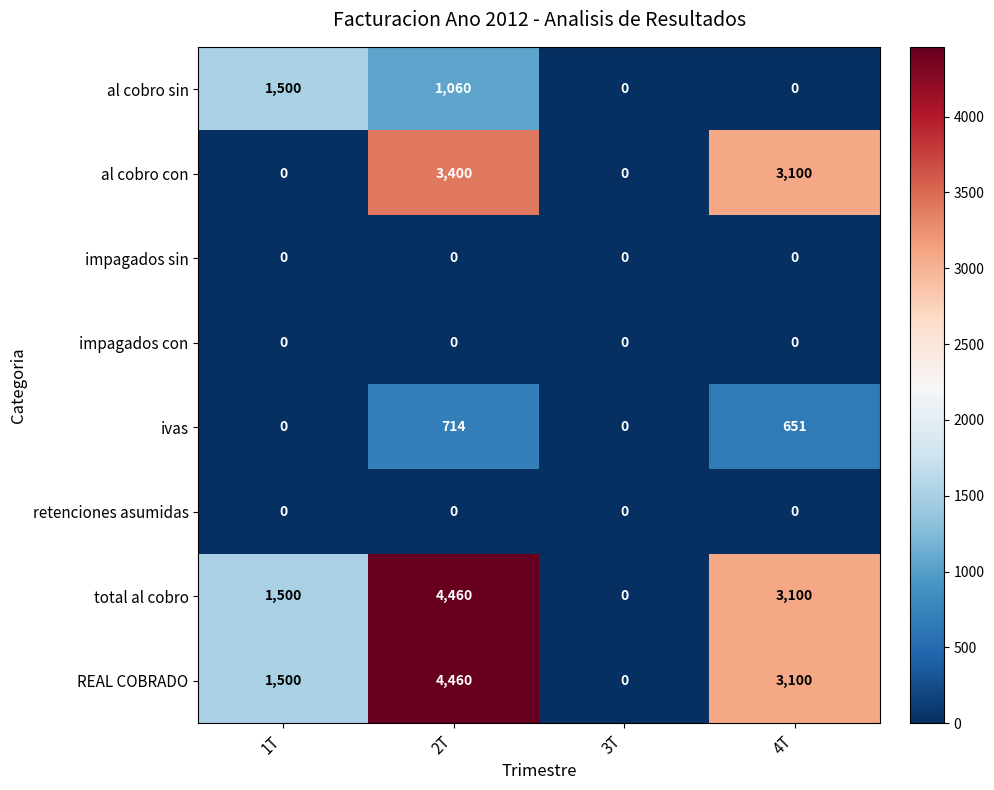

At which category is the sum across all series the highest?

2T